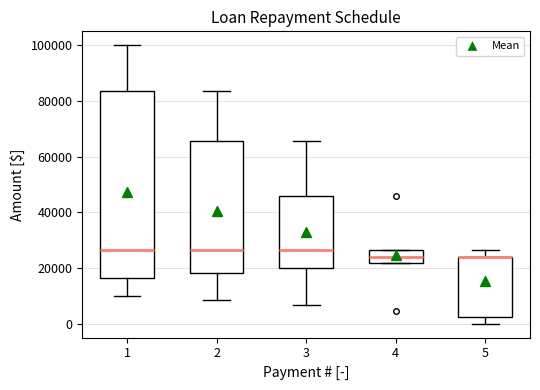

Reading left to right, read every box against the y-axis: the position of its median line, the range the box covers, and the ends of its whiskers. The values are not printed on the chart, so give them approximately, as read against the axis.

1: median 26000, box 16000 to 84000, whiskers 10000 to 100000
2: median 26000, box 18000 to 66000, whiskers 8000 to 84000
3: median 26000, box 20000 to 46000, whiskers 6000 to 66000
4: median 24000, box 22000 to 26000, whiskers 22000 to 26000
5: median 24000 (drawn on the box's upper edge), box 2000 to 24000, whiskers 0 to 26000